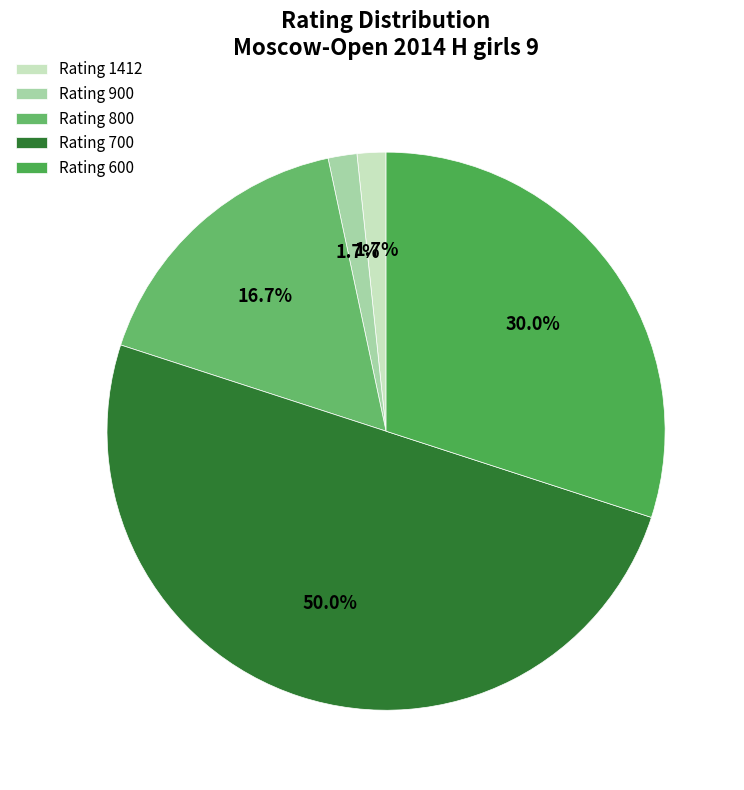

To the nearest percent, what is the average slice percentage?

20%